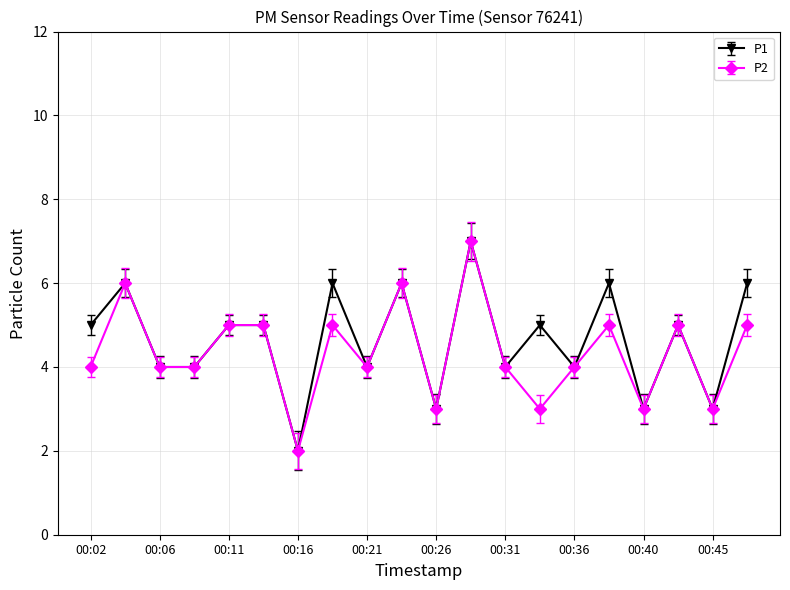

True or false: P1 has more than 2 interior local peaks.

True